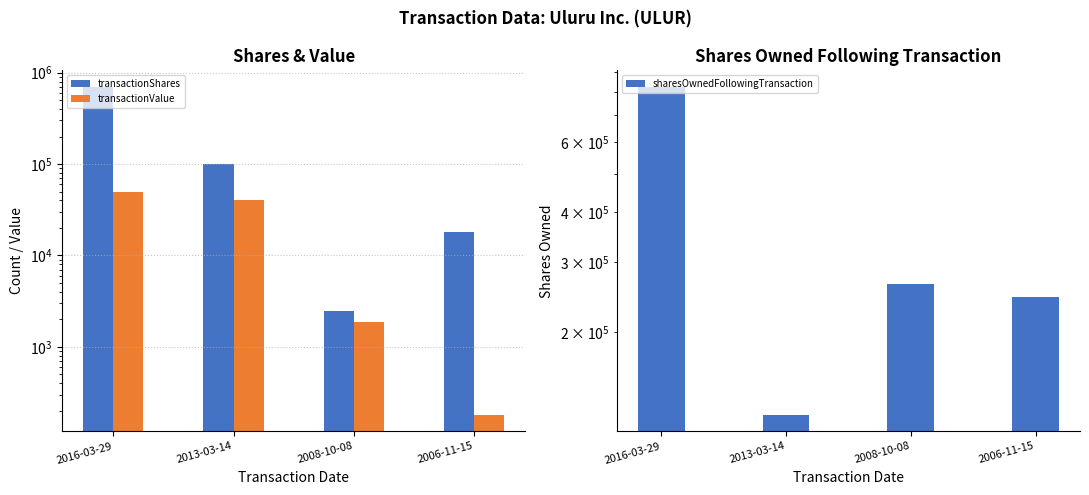

True or false: transactionShares has a value of 1016970 at 2016-03-29.

False